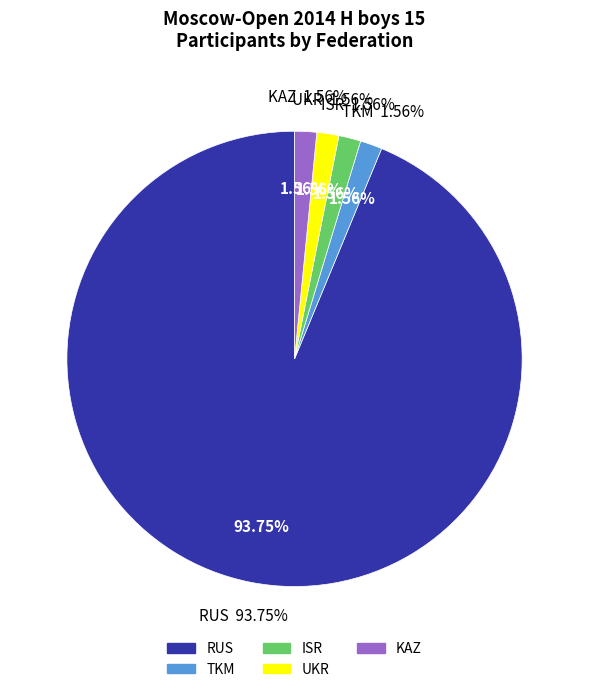

To the nearest percent, what is the combined percentage of RUS and UKR?

95%